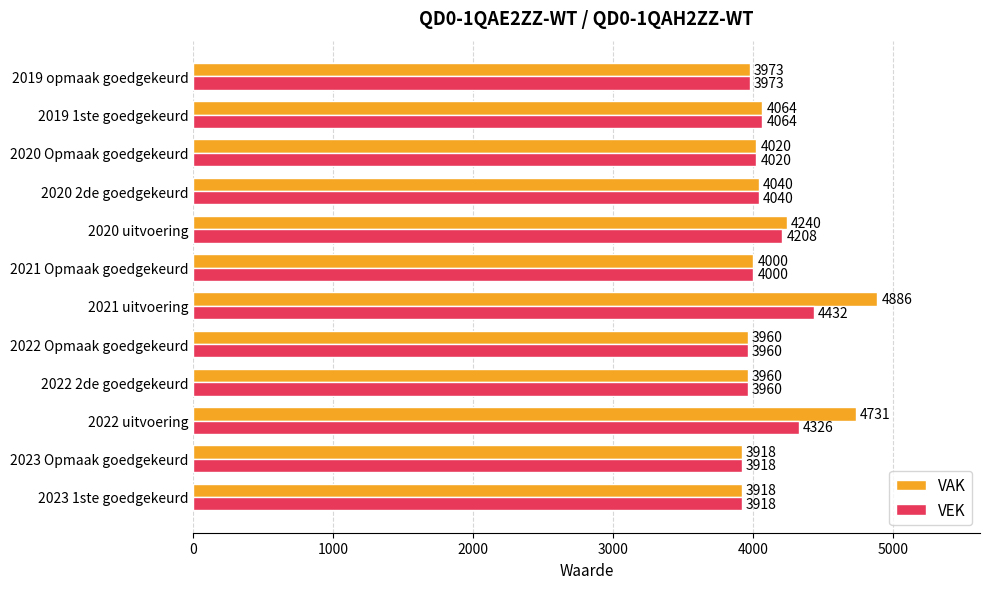

What is the sum of all VEK values?

48819